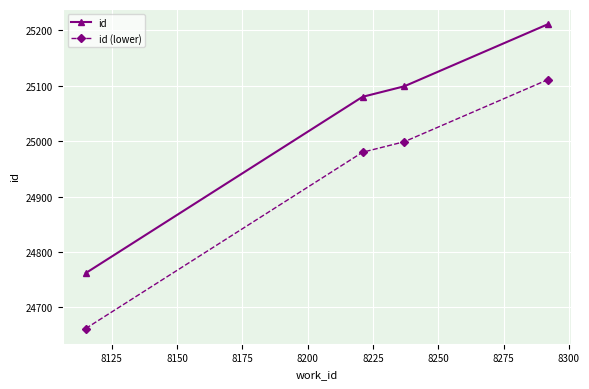

True or false: id and id (lower) intersect in this chart.

False